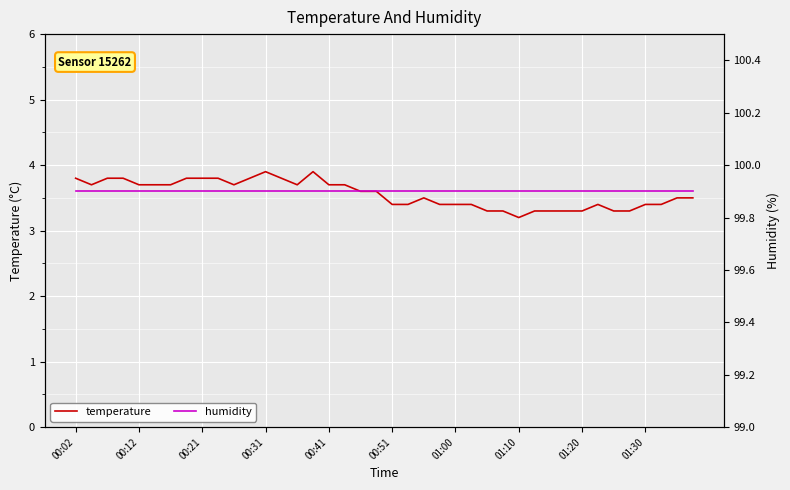

True or false: temperature and humidity intersect in this chart.

False